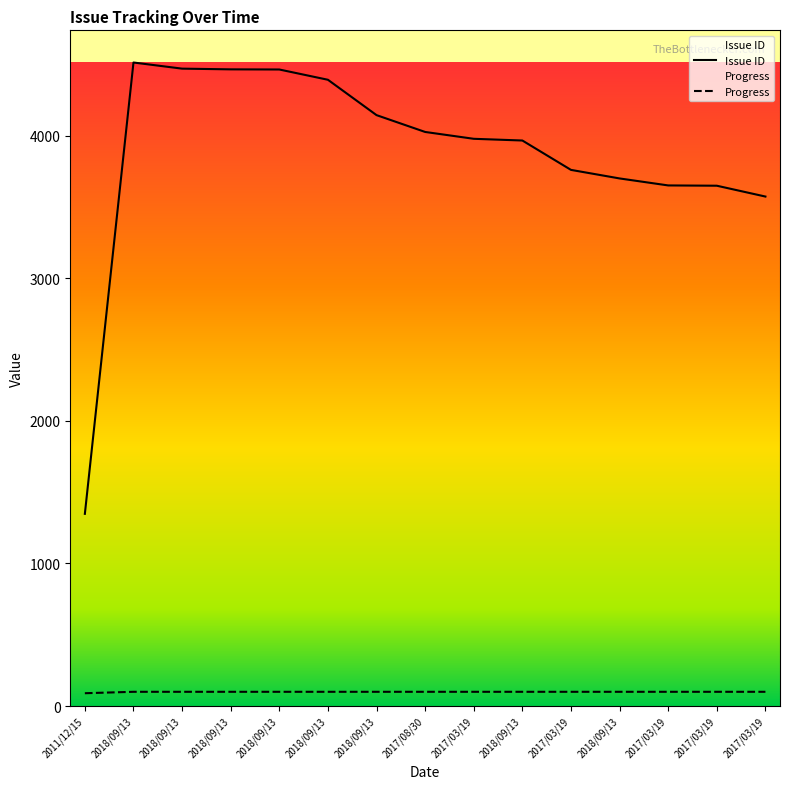

Rank the series by their maximum value, from highest to lowest.

Issue ID, Progress